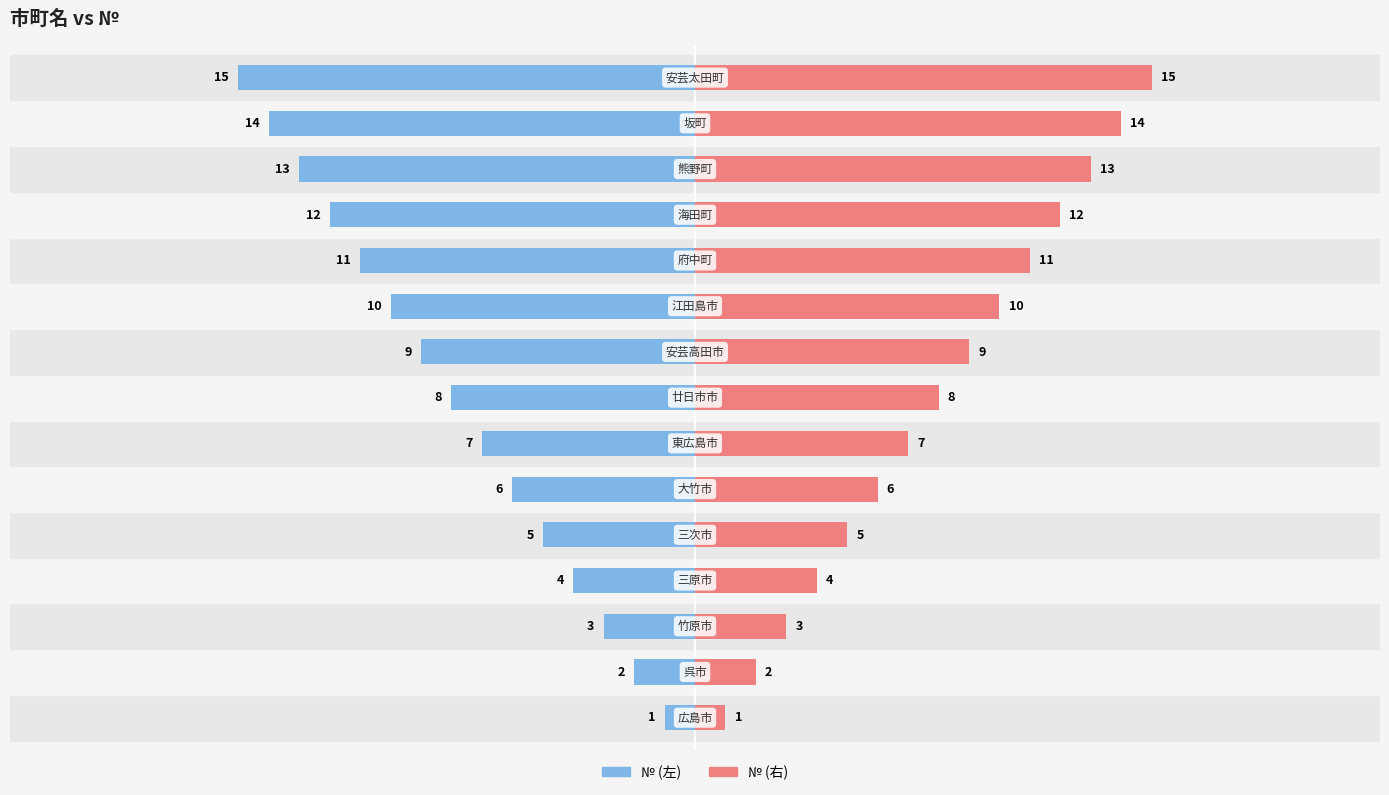

The № (左) series shows -2 at 3. True or false?

False